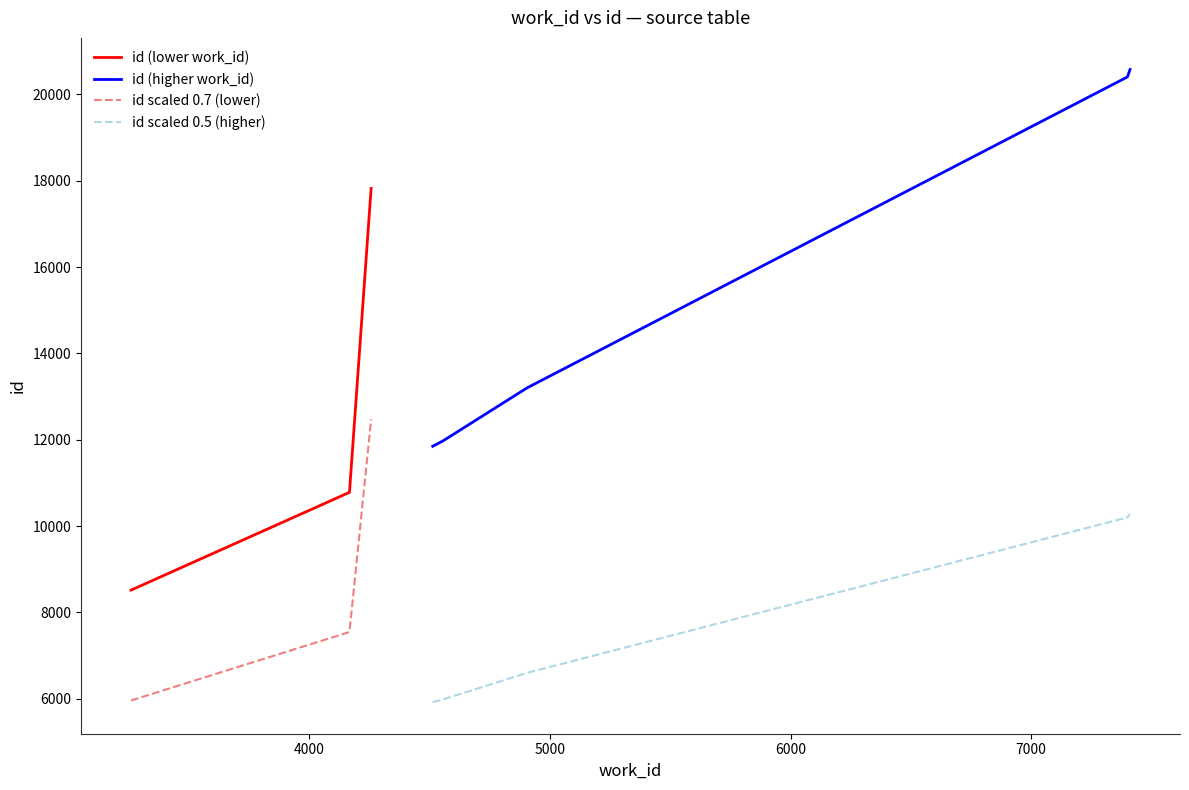

What is the value of the id scaled 0.7 (lower) point at the 1st from the left?

5961.9